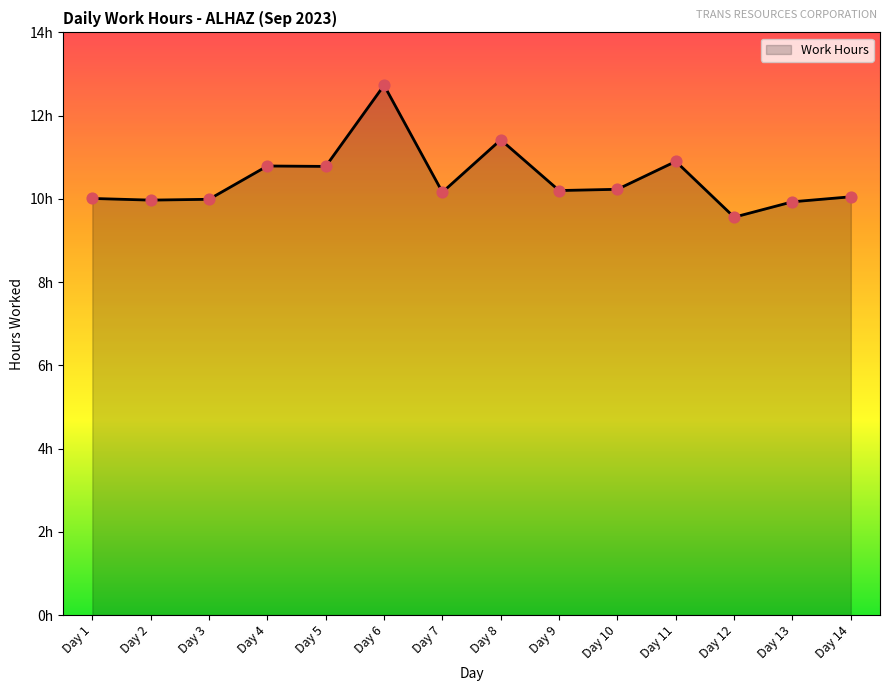

What is the change in value from Day 2 to Day 14?

+0.1